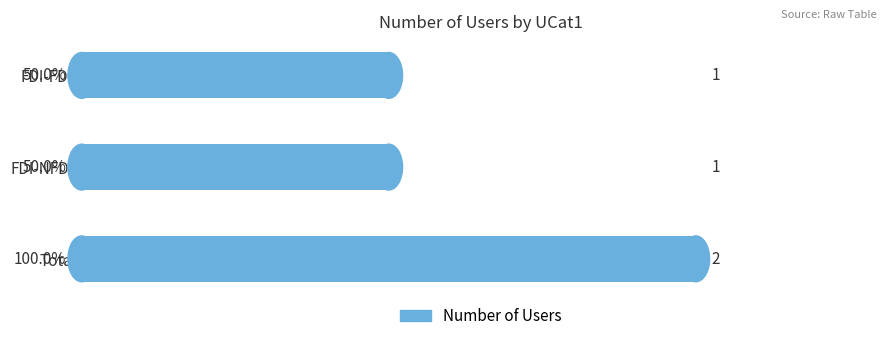

What is the average value?

1